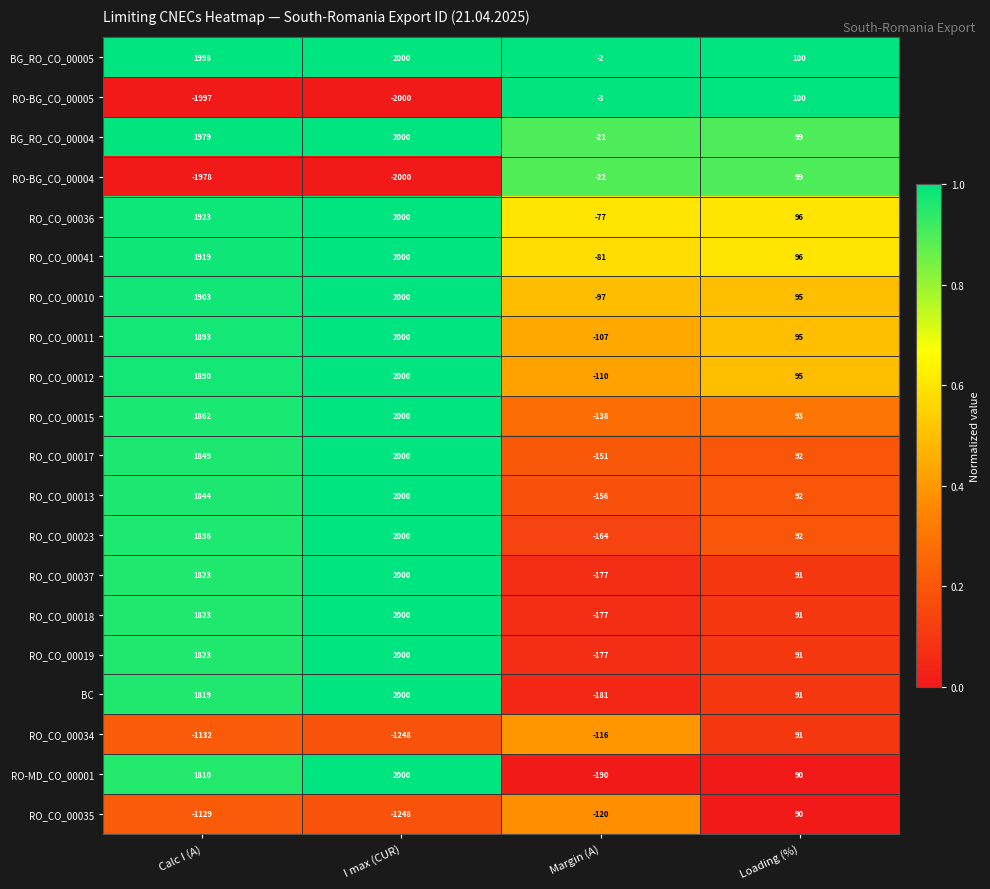

How many distinct data groups are displayed?

20